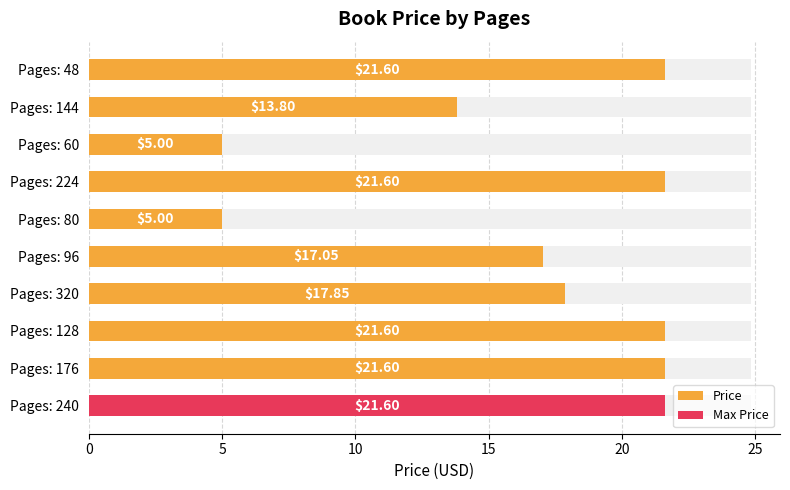

Reading right to left, list all the values displayed in this chart.

21.6	13.8	5.0	21.6	5.0	17.1	17.9	21.6	21.6	21.6